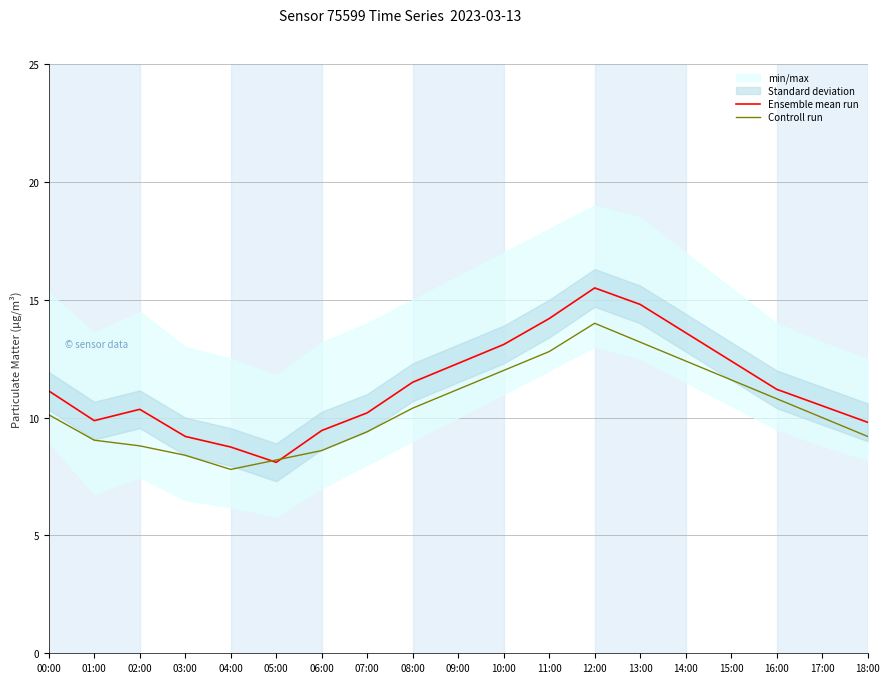

What is the total value across all series at 15:00?

24.0